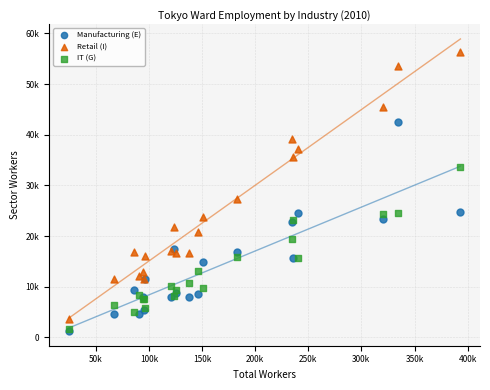

What are all the series names shown in the legend?

Manufacturing (E), Retail (I), IT (G)